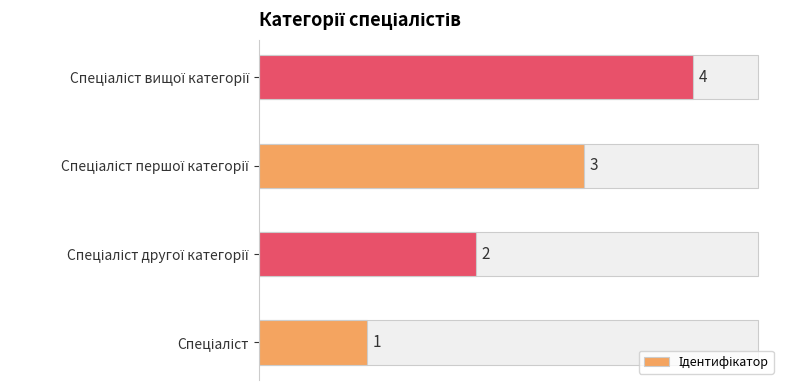

What is the difference between the second highest and minimum values?

2